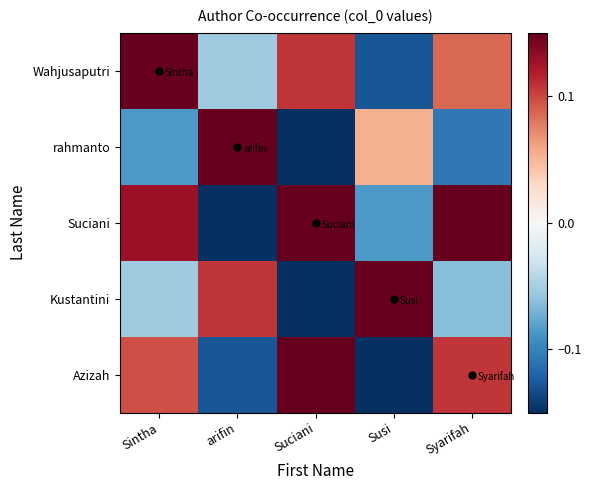

At which category is the sum across all series the highest?

Sintha